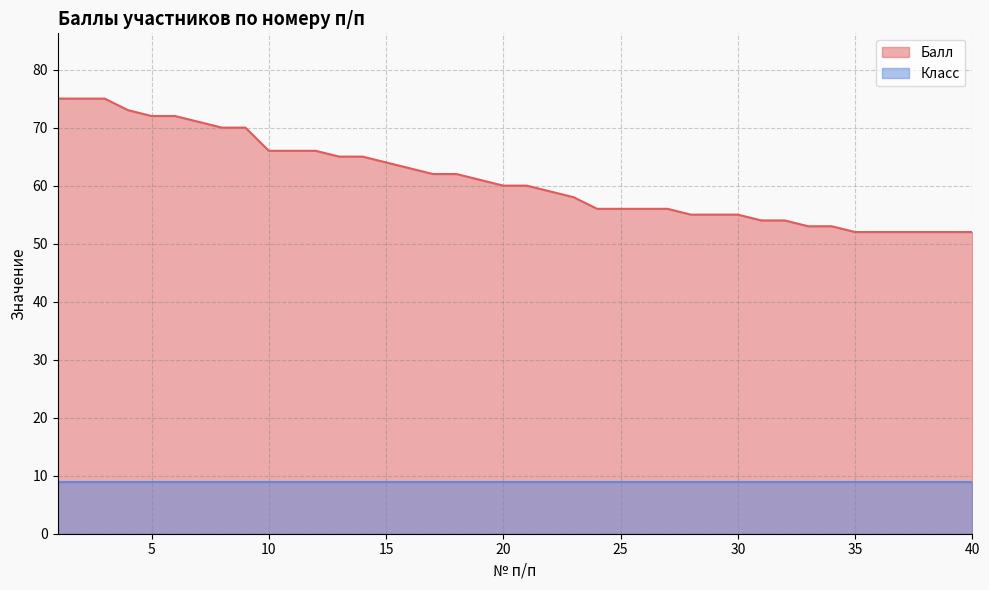

What is the difference between the maximum and second lowest values?

23